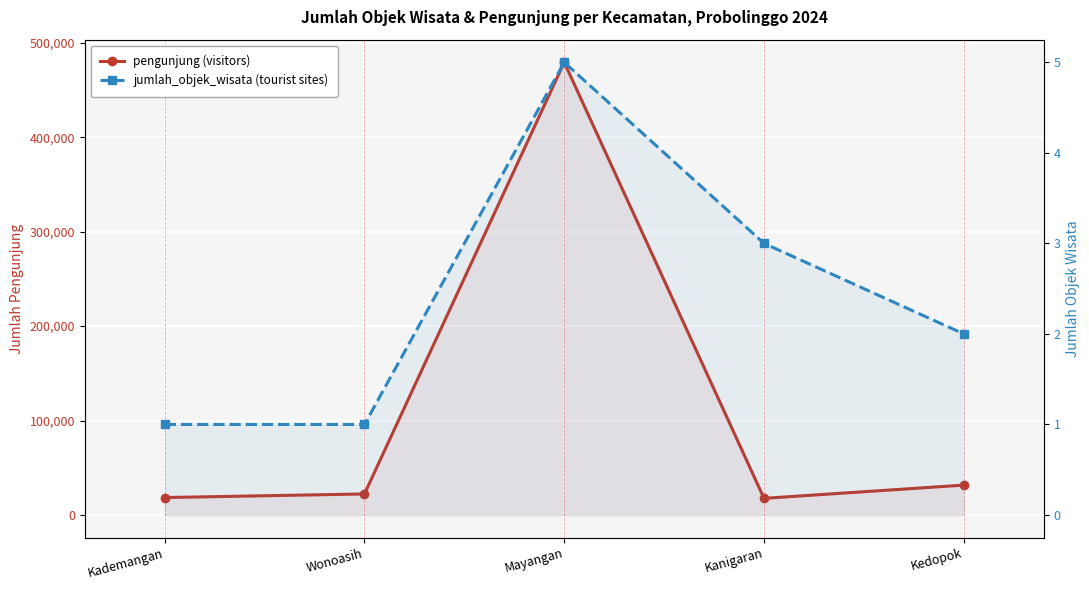

True or false: jumlah_objek_wisata and pengunjung cross at least once.

False